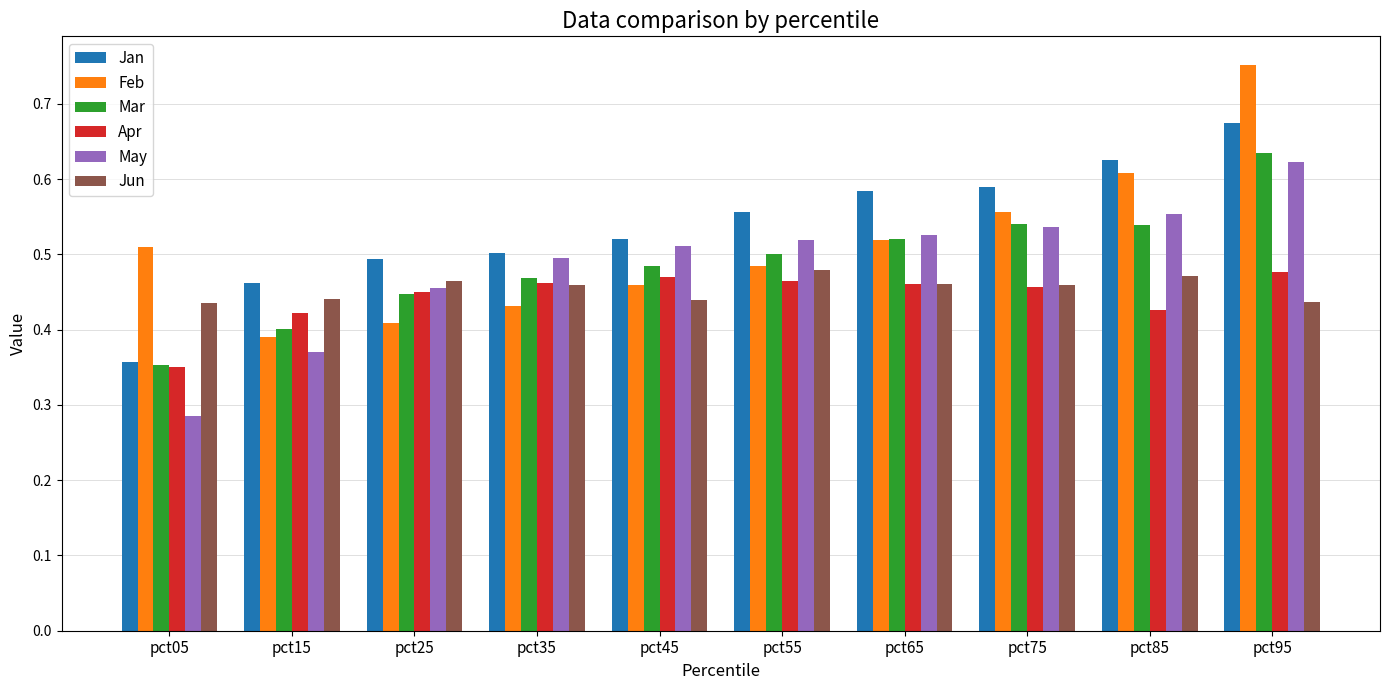

How many Feb values are between 0 and 1?

10